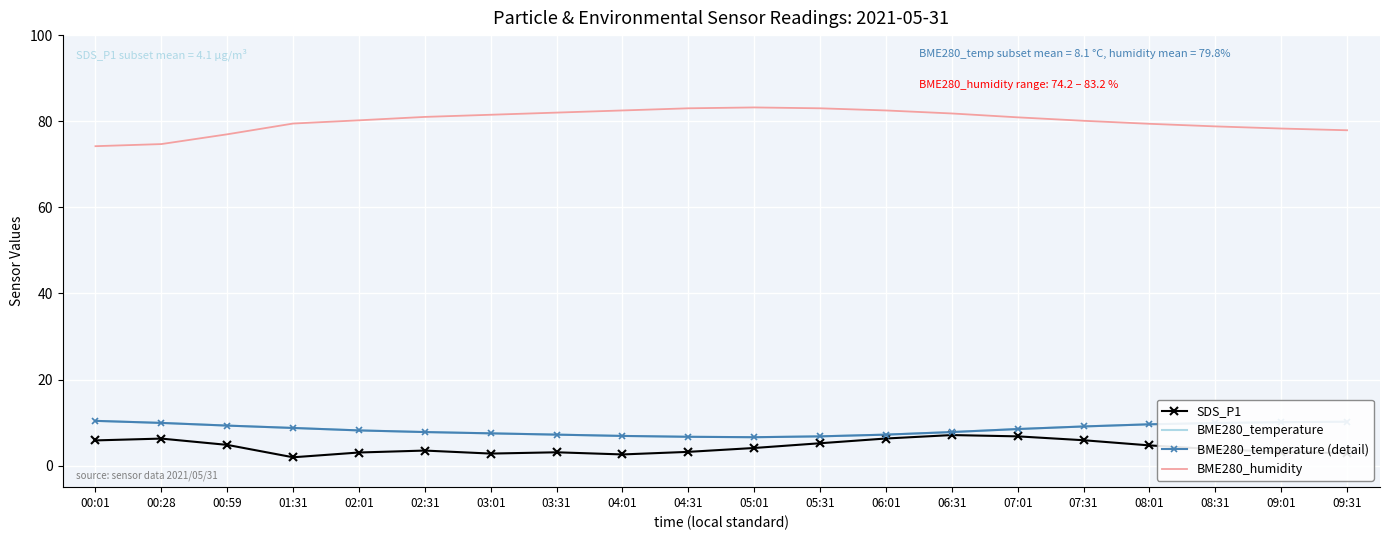

What are all the series names shown in the legend?

SDS_P1, BME280_temperature, BME280_temperature (detail), BME280_humidity